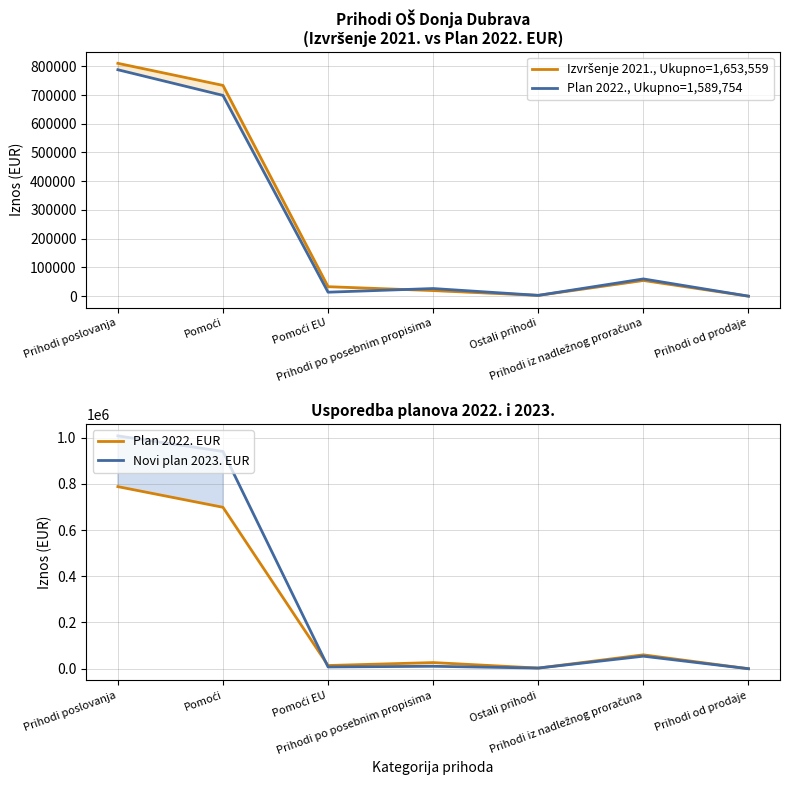

How many interior local valleys does the Plan 2022. EUR series have?

2